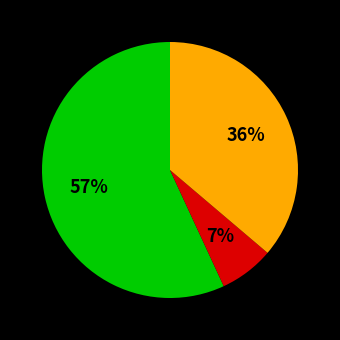

Count the number of slices in the pie.

3